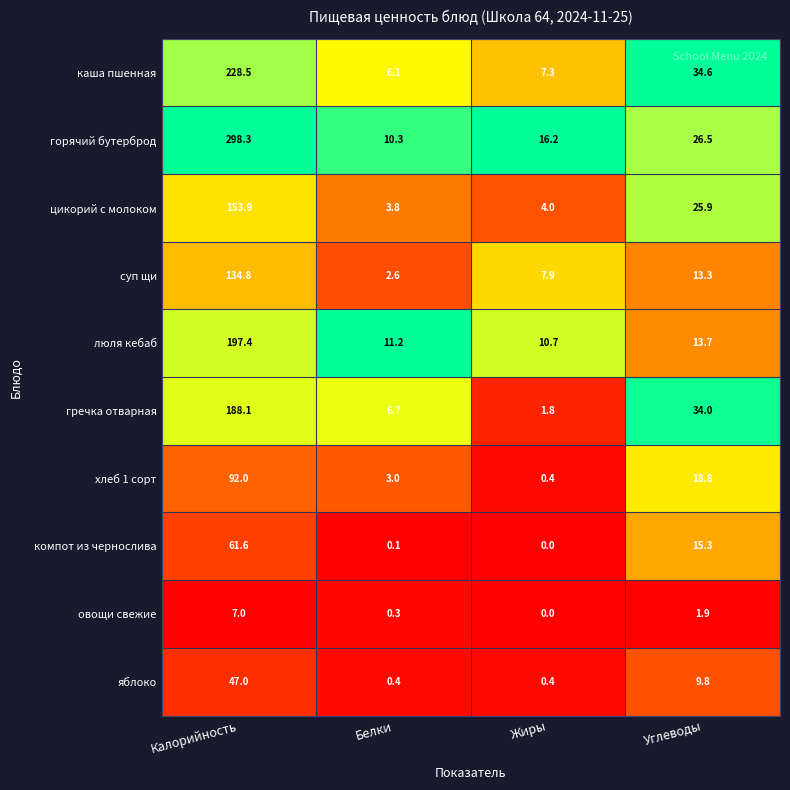

What is the greatest value displayed?

298.3